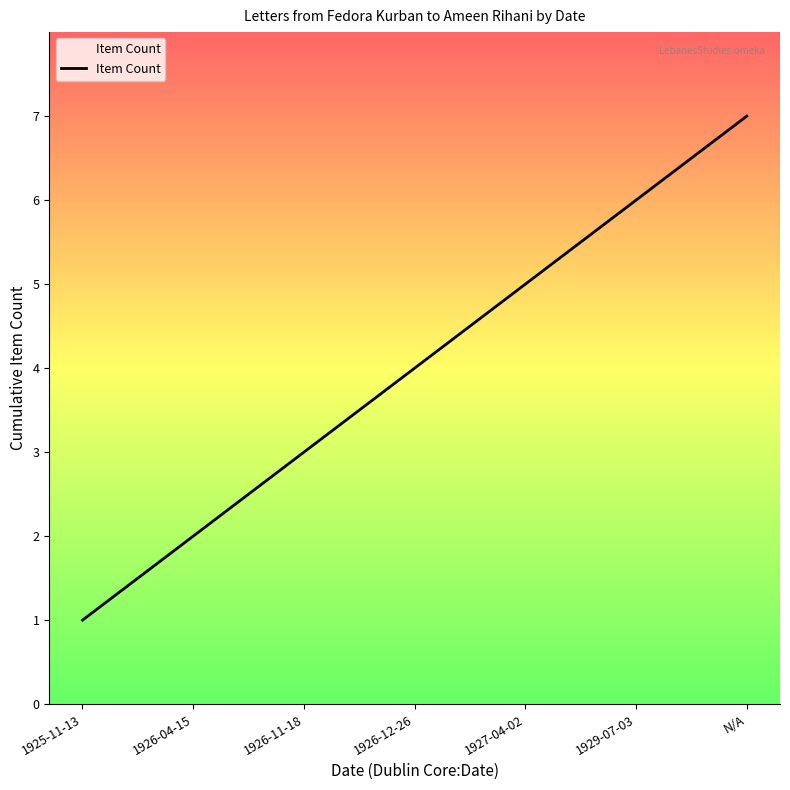

List the labels in order of value, smallest first.

1925-11-13, 1926-04-15, 1926-11-18, 1926-12-26, 1927-04-02, 1929-07-03, N/A